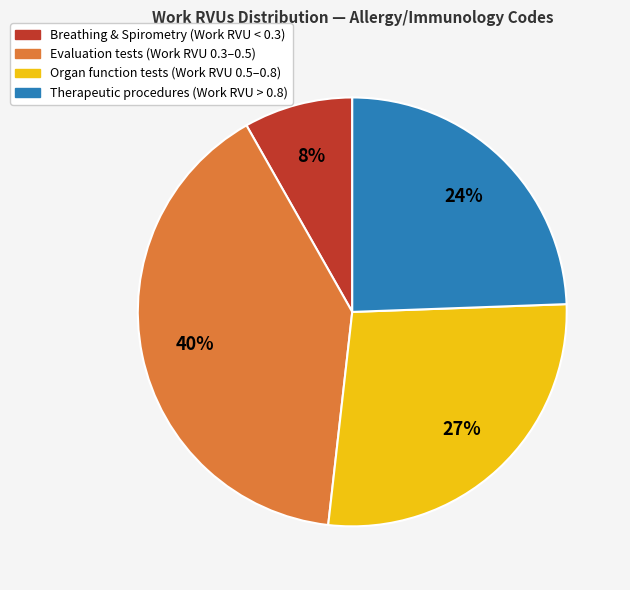

True or false: Therapeutic procedures (Work RVU > 0.8) accounts for 24% of the total.

True